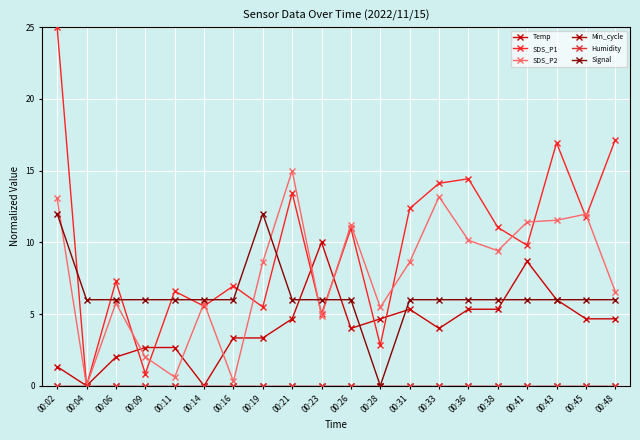

Which series has the largest total across all categories?

SDS_P1